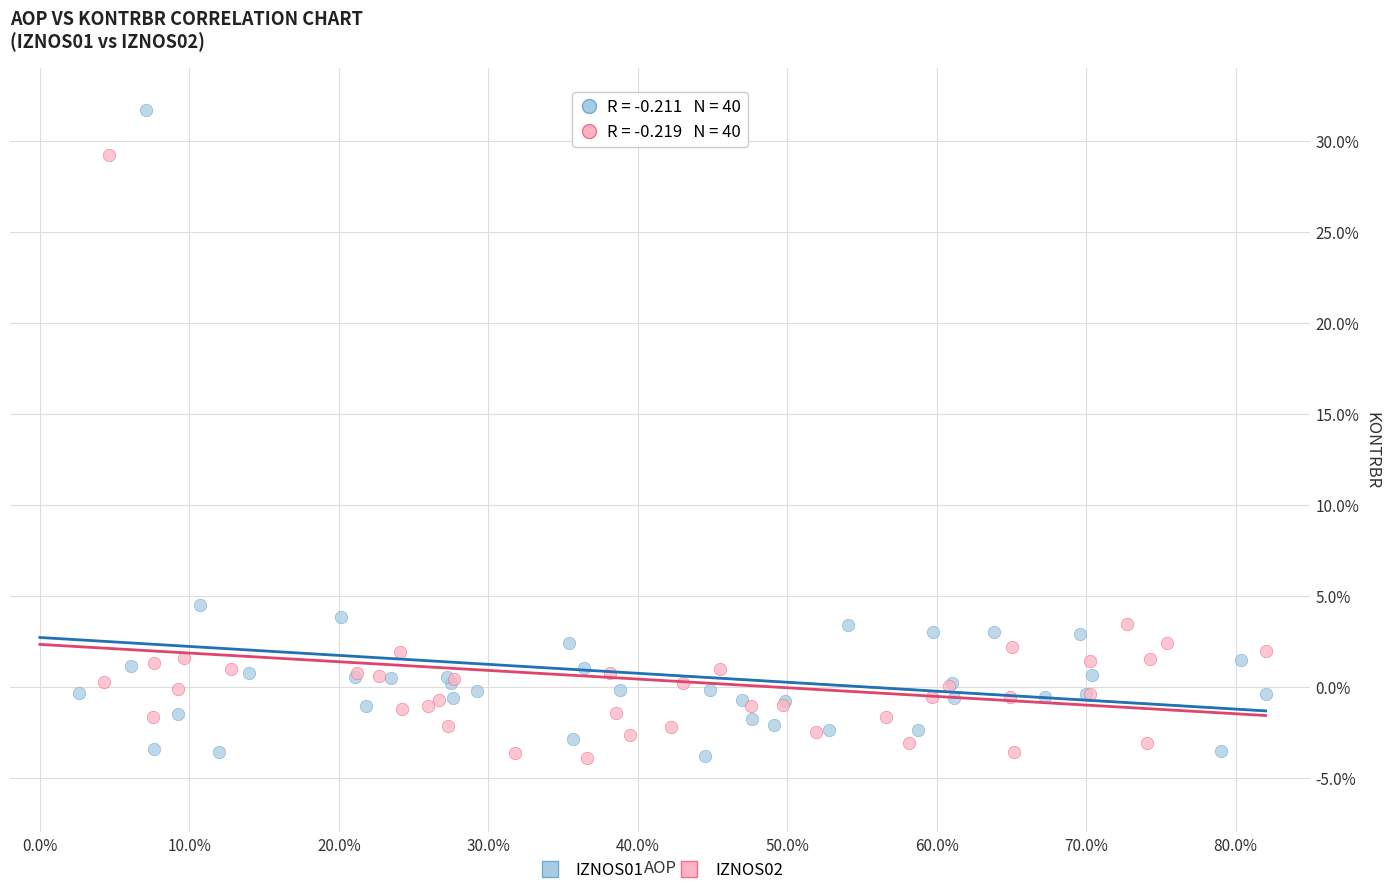

Which series reaches the maximum Y coordinate?

IZNOS01